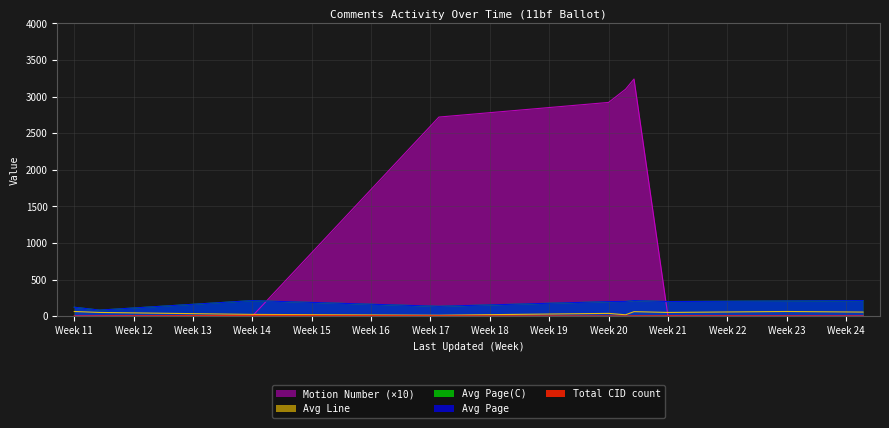

Does the chart display data point markers on the line(s)?

No